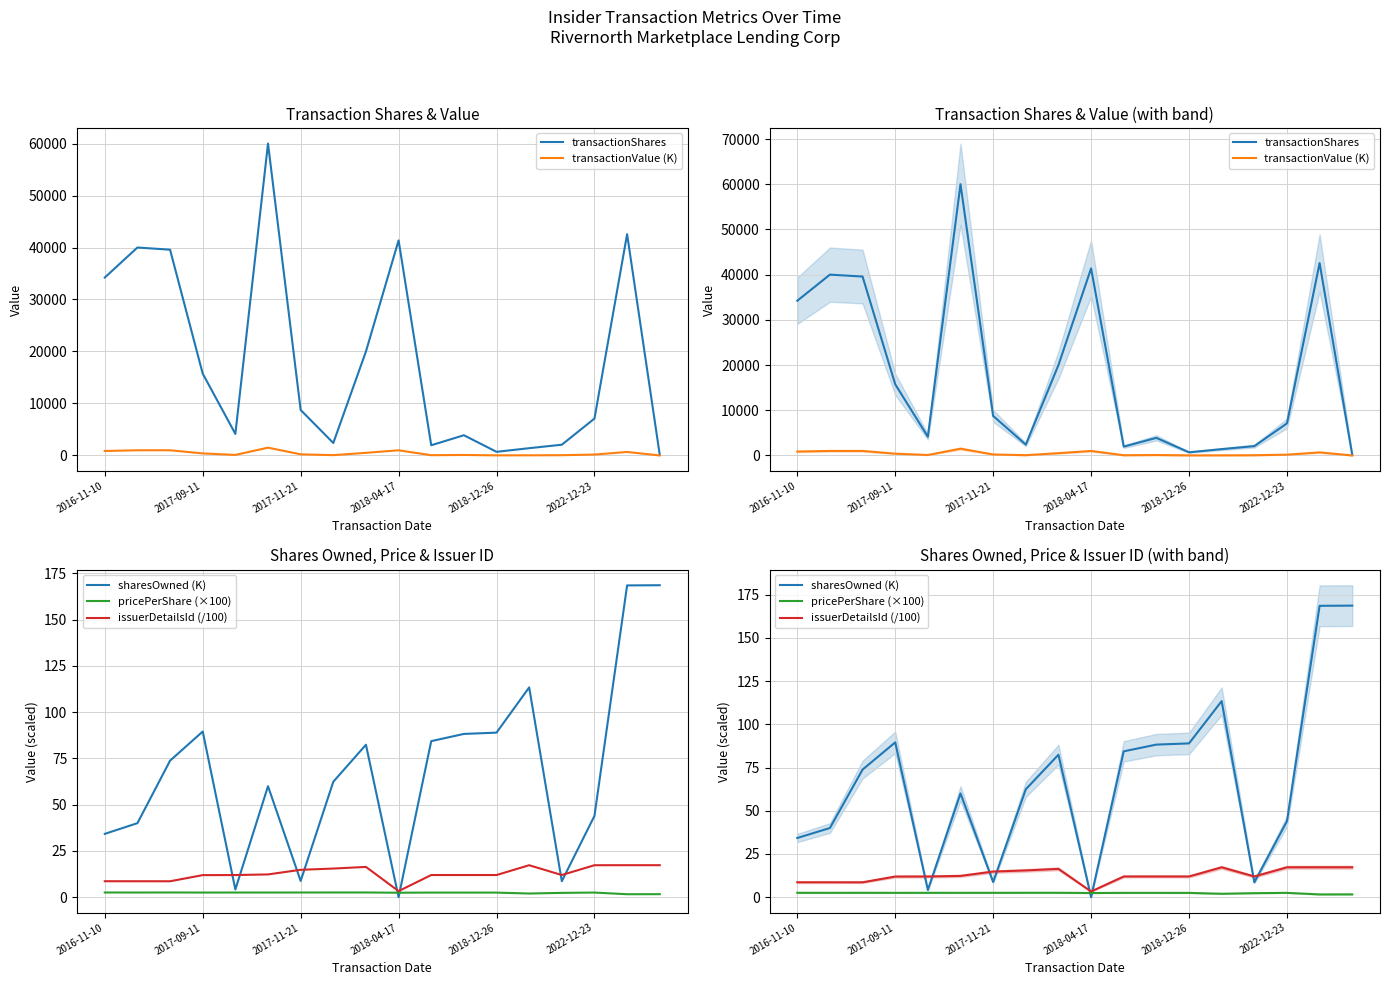

How many values in sharesOwned (K) are above zero?

17